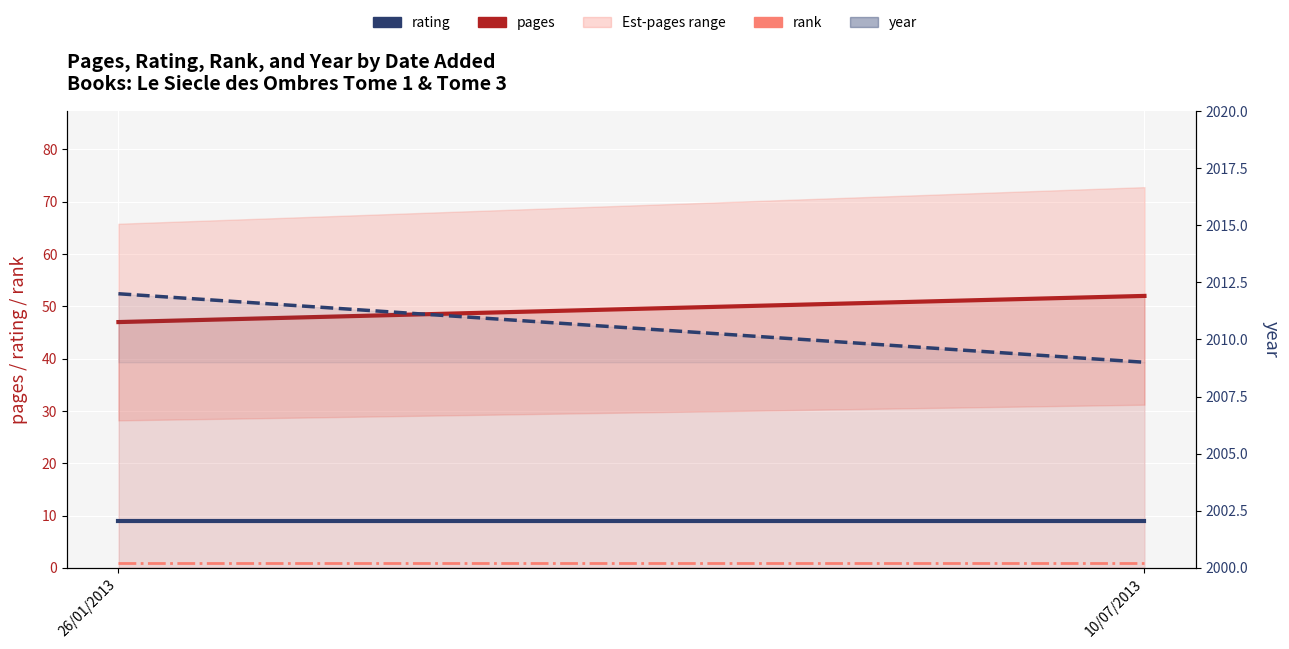

What is the value of the year point at the 2nd from the left?

2009